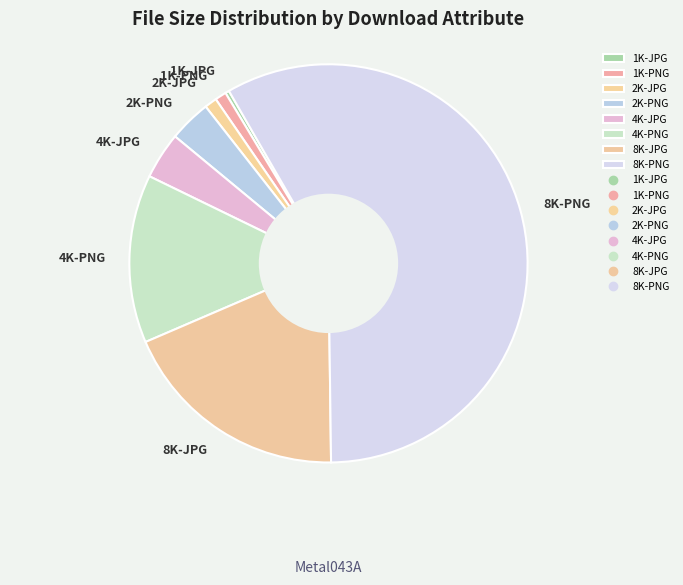

How many segments does this pie chart have?

8